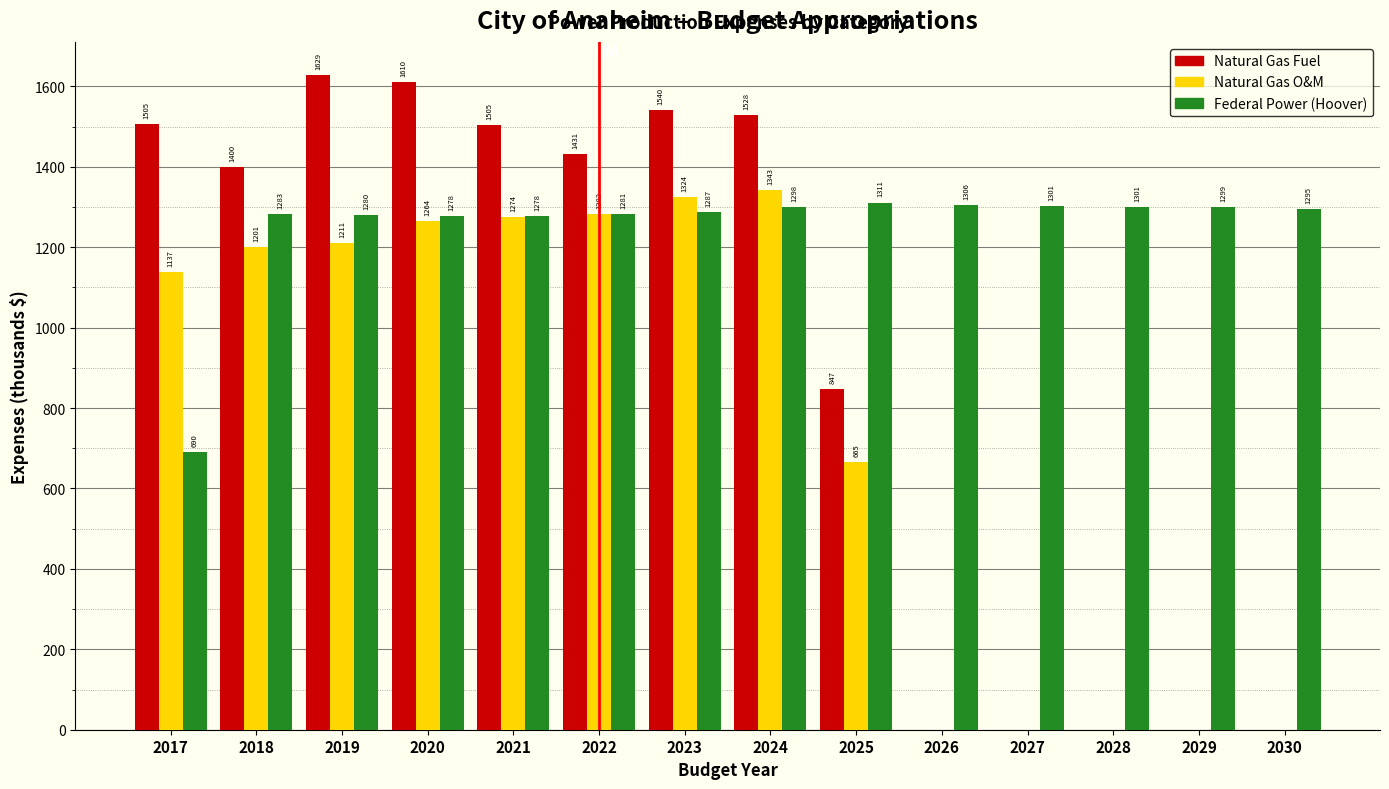

Where is Natural Gas Fuel nearest to the value 814?

2025